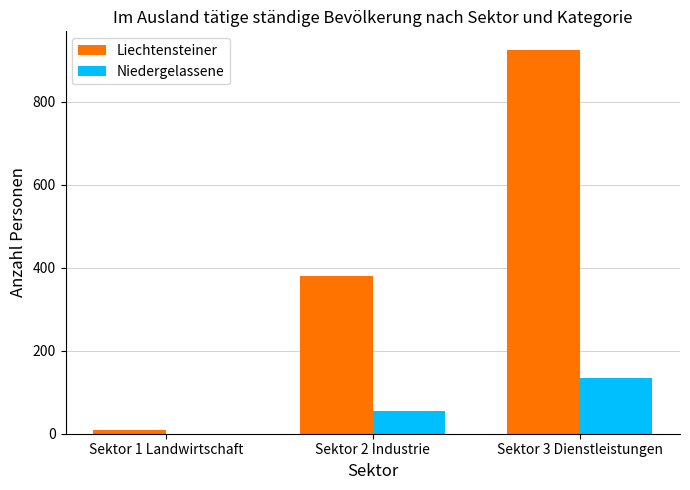

Which series has the largest total across all categories?

Liechtensteiner